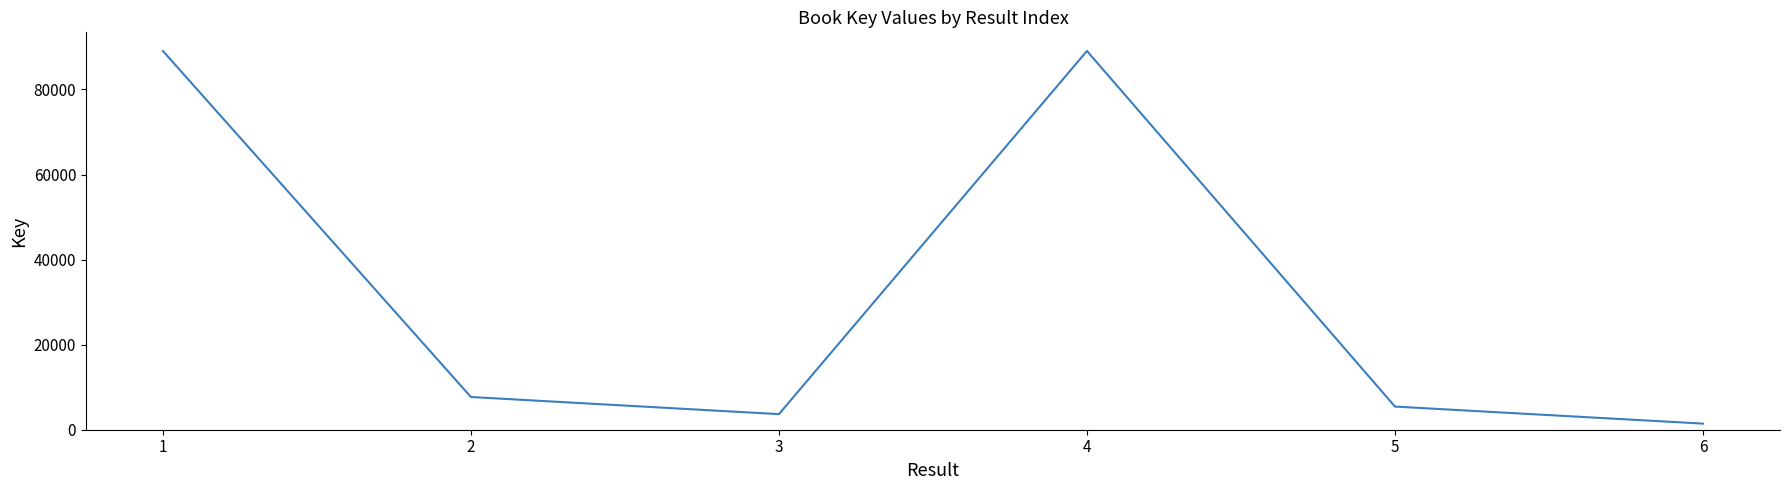

The value at 4 is 50942. True or false?

False